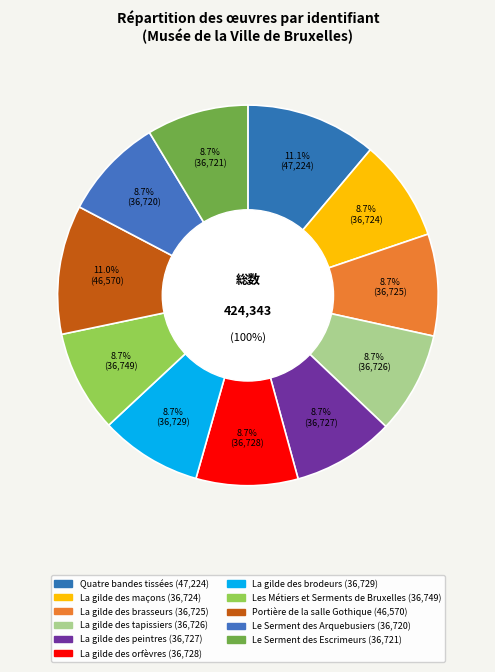

What percentage is NOT represented by Quatre bandes tissées?

88.9%